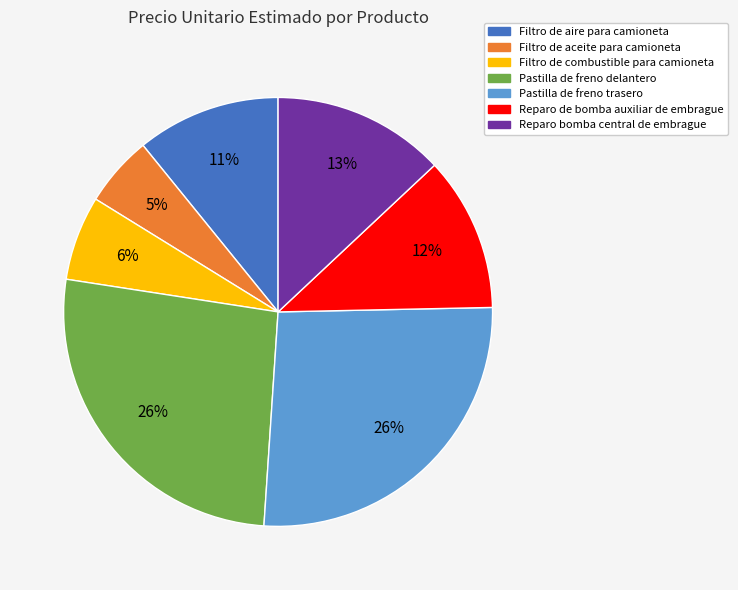

Which slice is the smallest?

Filtro de aceite para camioneta